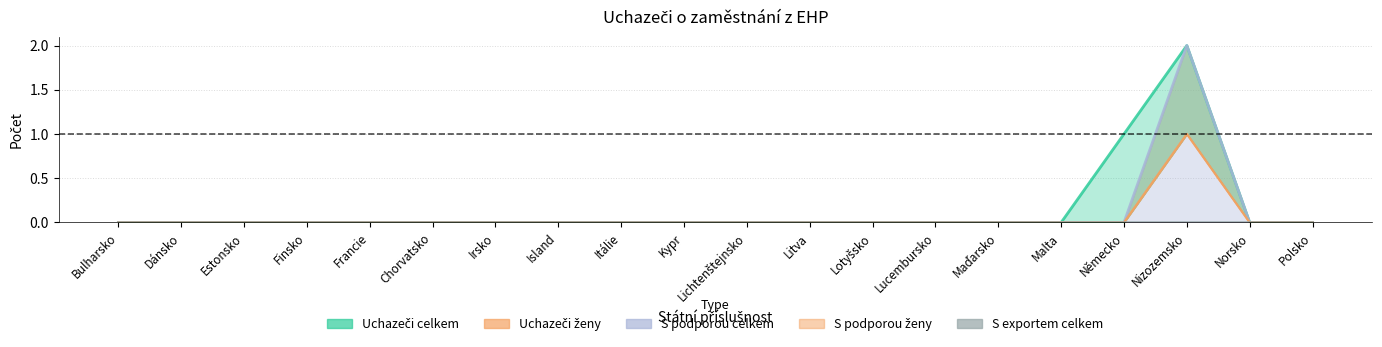

Does the chart display data point markers on the line(s)?

No